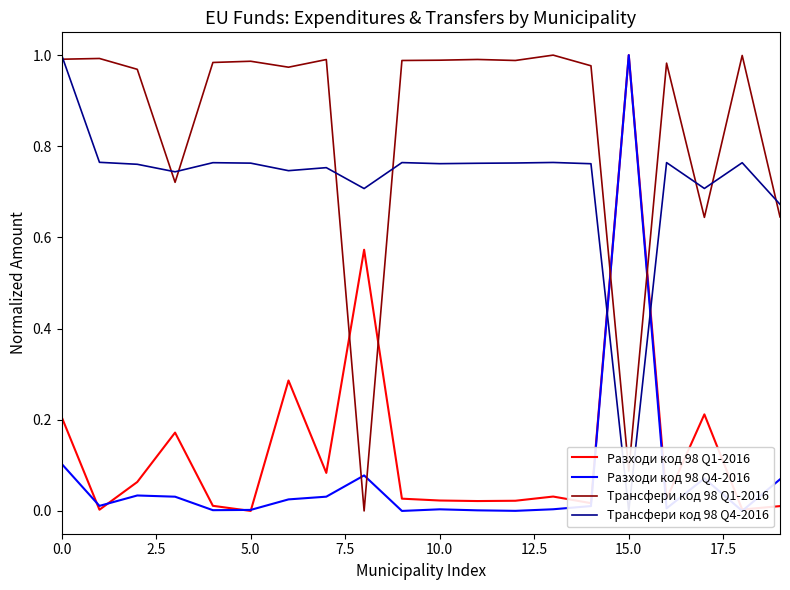

True or false: Разходи код 98 Q1-2016 and Разходи код 98 Q4-2016 cross at least once.

True